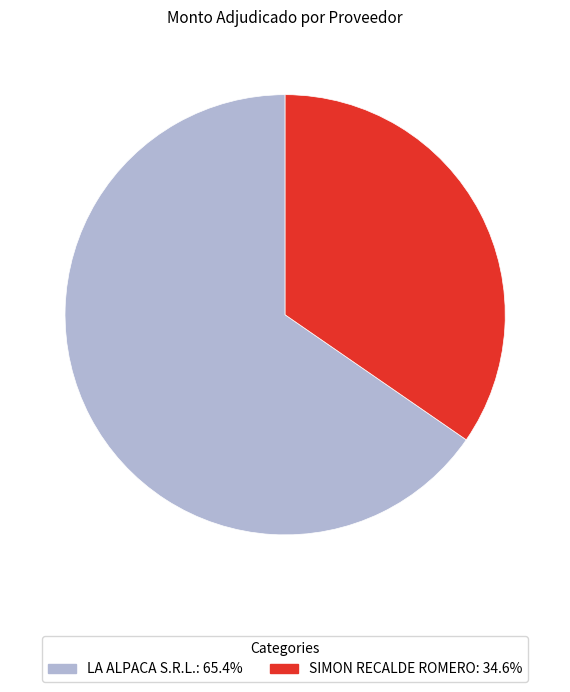

Combined, do SIMON RECALDE ROMERO and LA ALPACA S.R.L. account for over 50%?

Yes